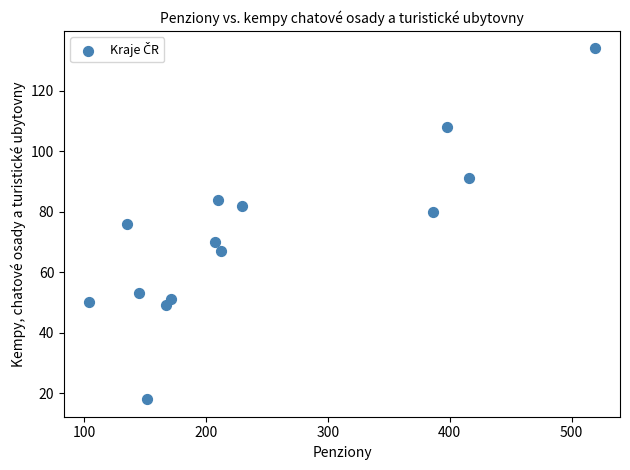

What is the range of X values (max minus min)?

415